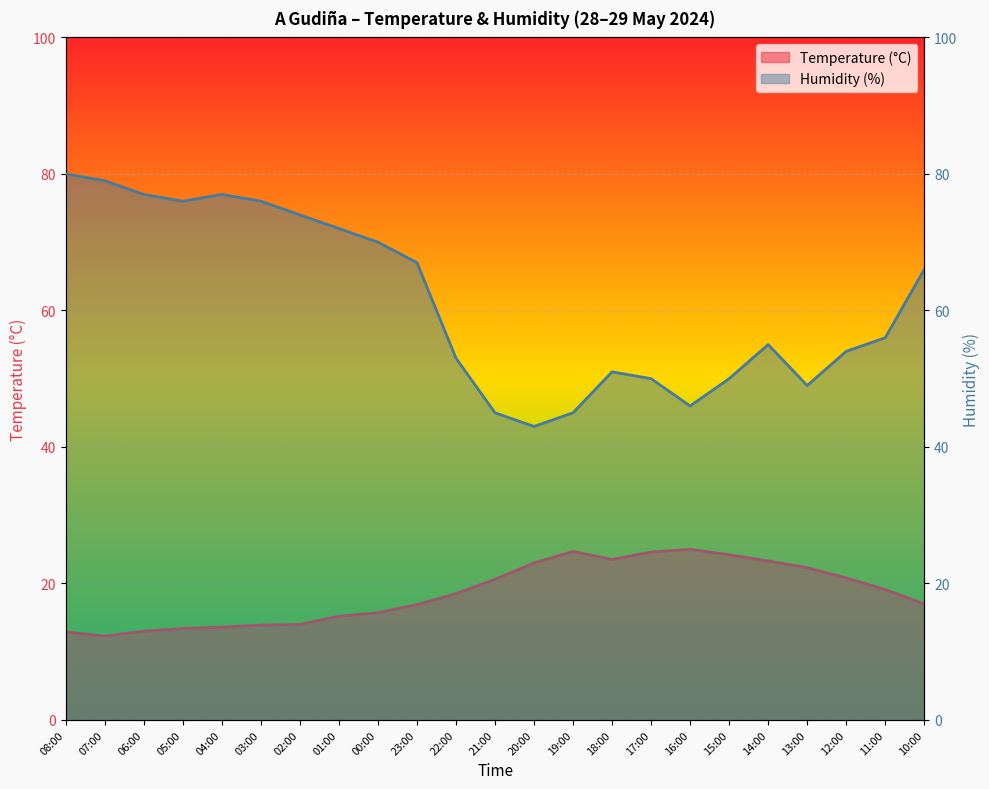

Which category has the lowest value in the Humidity (%) series?

20:00